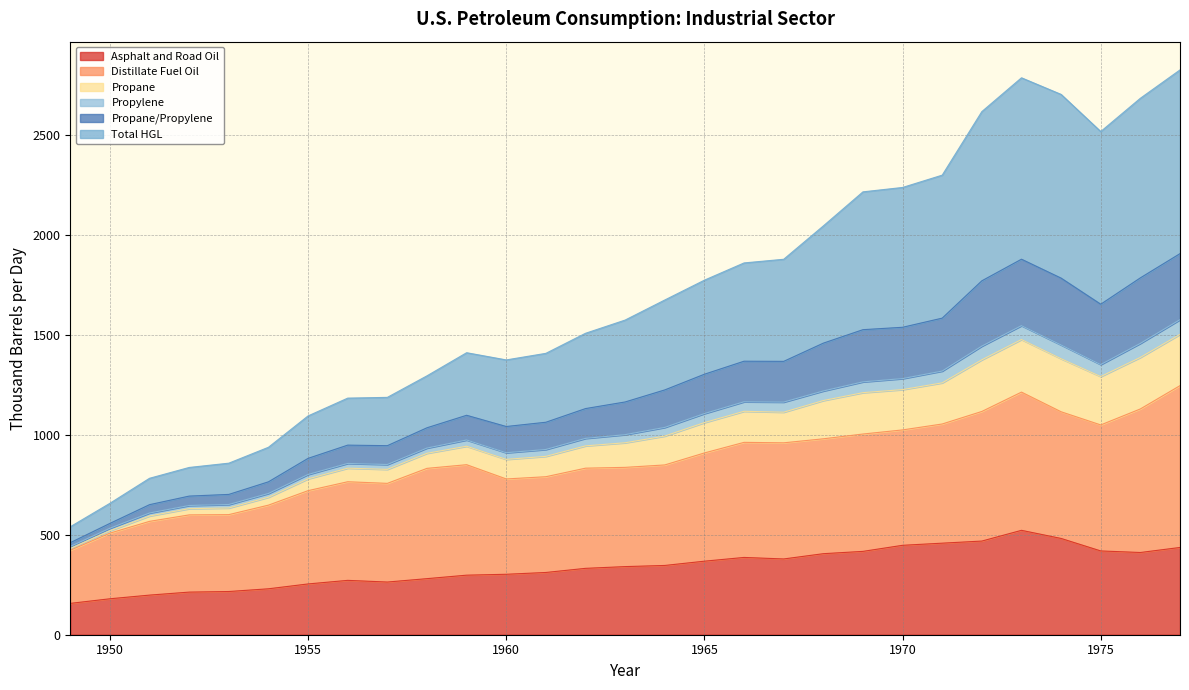

What is the highest value of the Asphalt and Road Oil series?

521.7